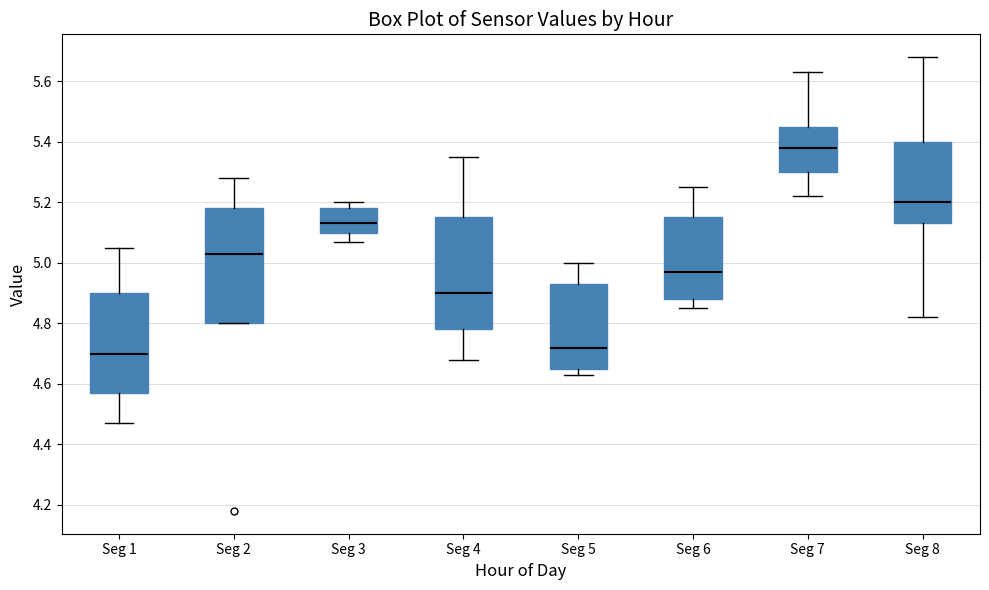

Where does the upper whisker of the box for Seg 3 end on the y-axis? The values are not printed on the chart, so give them approximately, as read against the axis.

5.20